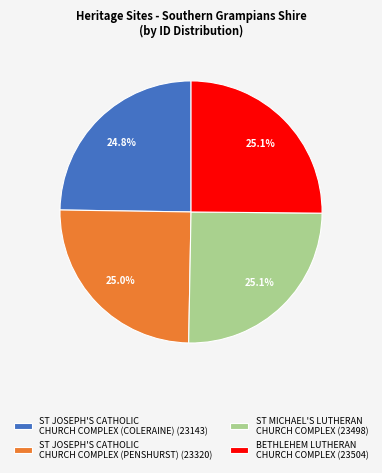

What percentage is NOT represented by ST JOSEPH'S CATHOLIC CHURCH COMPLEX (PENSHURST) (23320)?

75.0%